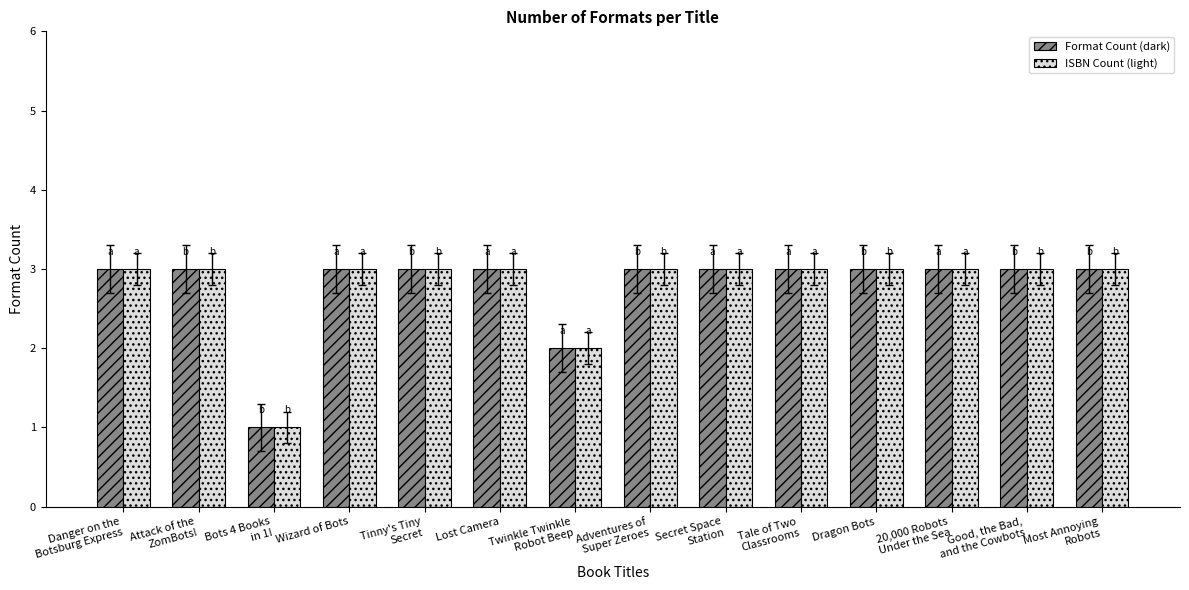

Count the ISBN Count (light) values in the range 3 to 4.

12